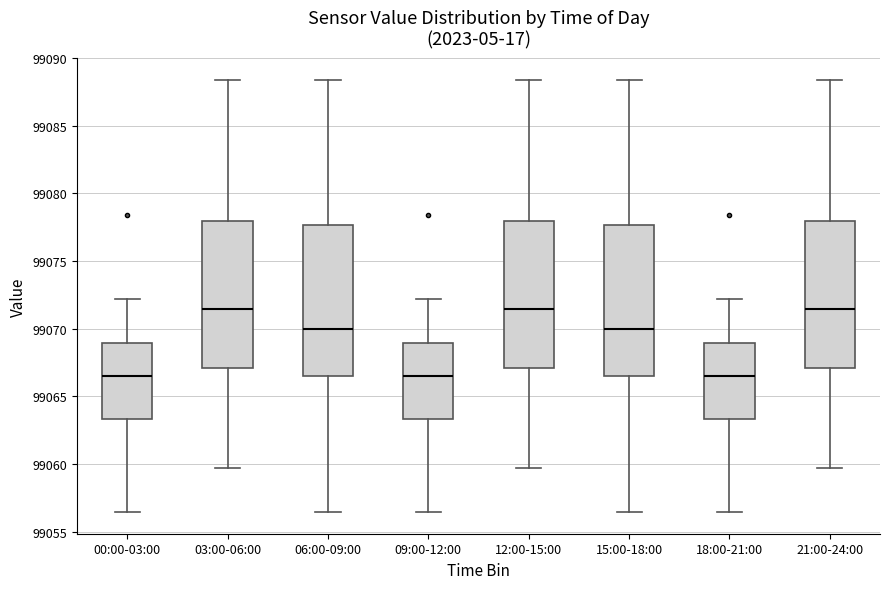

Where does the lower whisker of the box for 06:00-09:00 end on the y-axis? The values are not printed on the chart, so give them approximately, as read against the axis.

99056.5